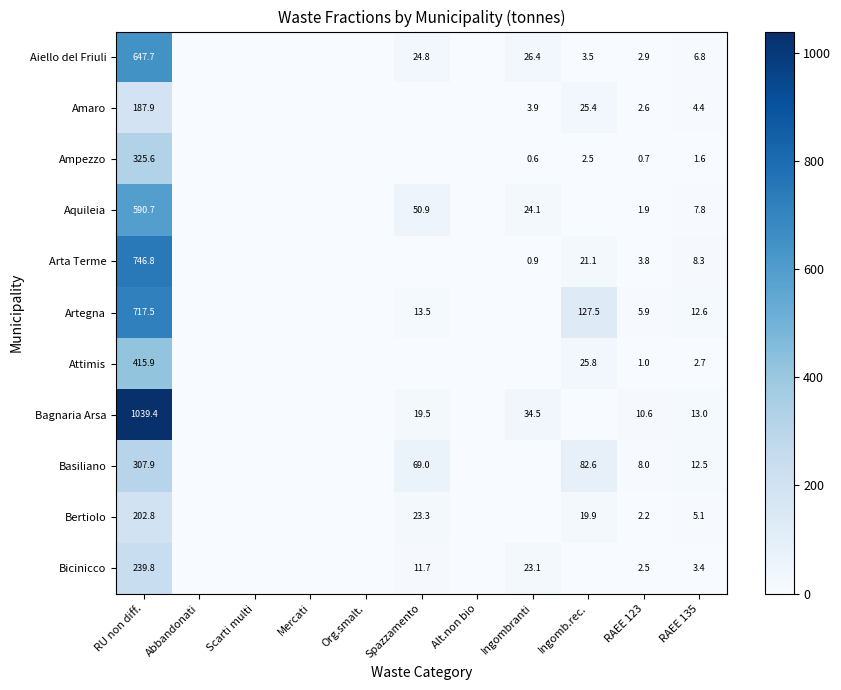

Which label corresponds to the smallest value in the chart?

Abbandonati